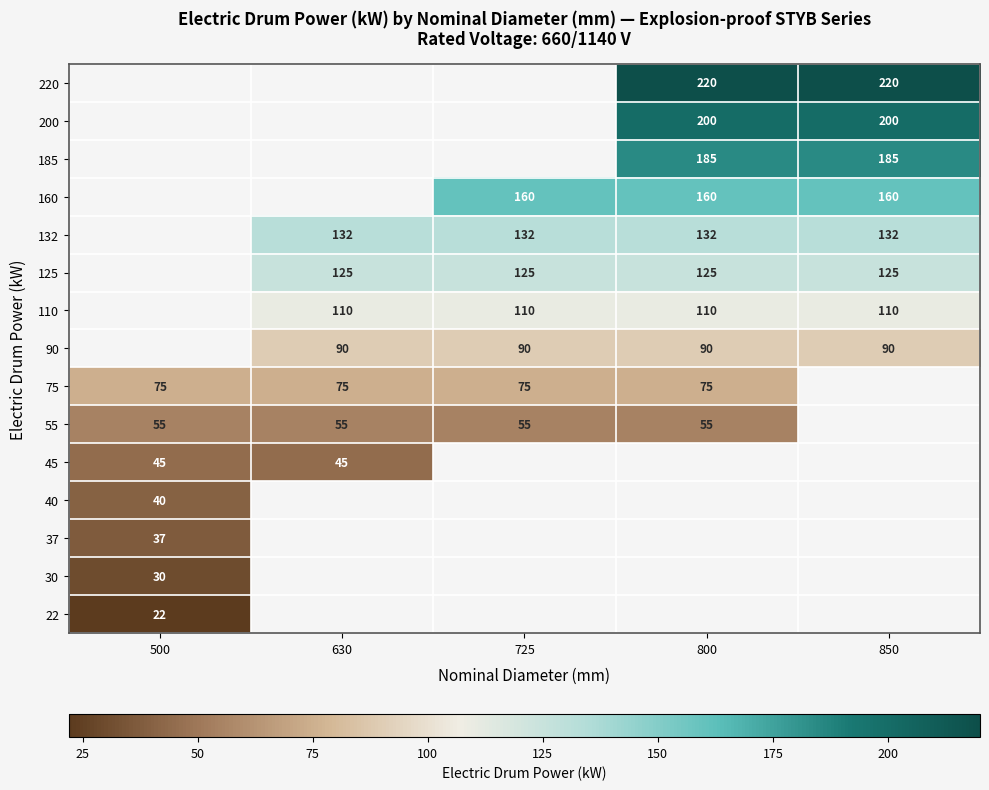

The 37 series shows 10 at 500. True or false?

False